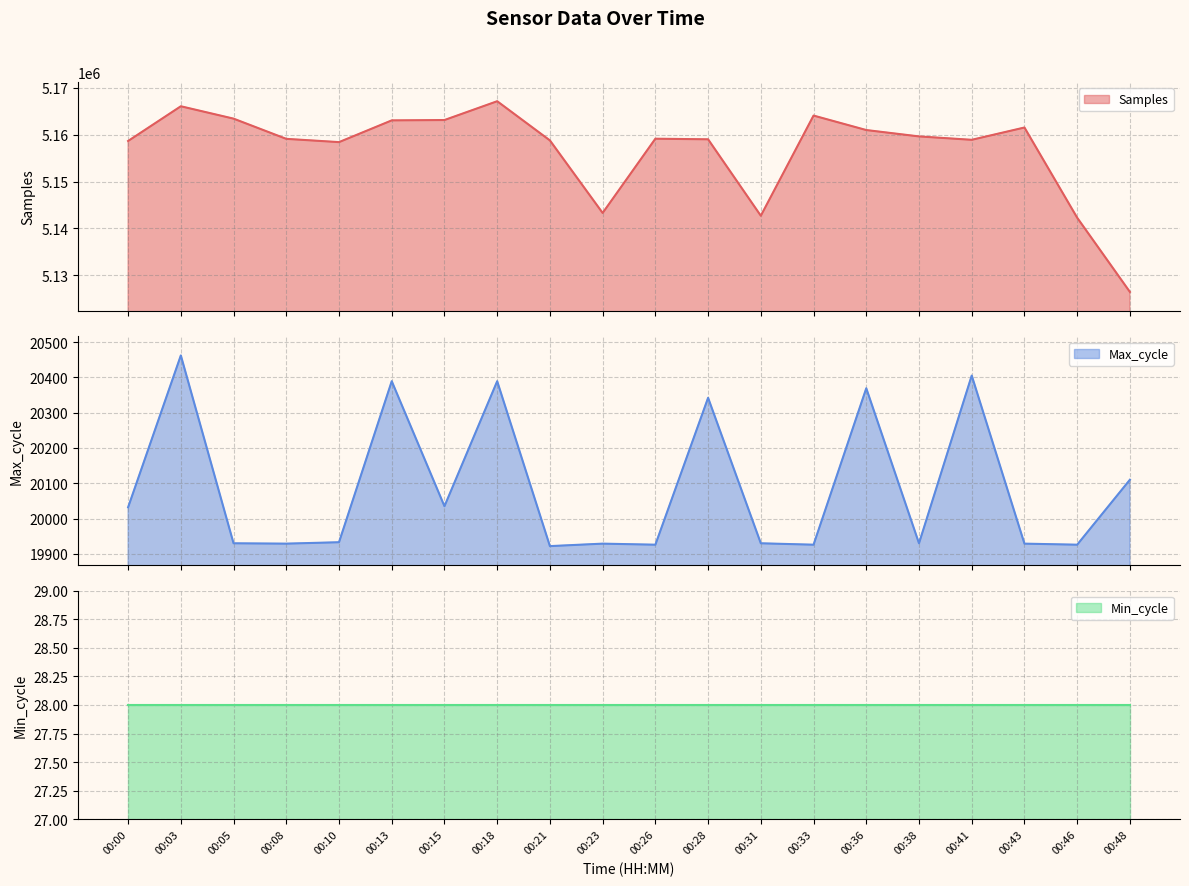

The value of Max_cycle at 00:28 is 5301. True or false?

False